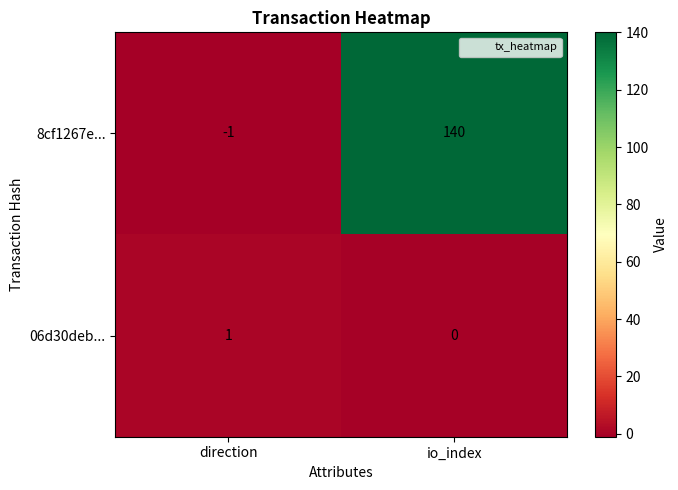

Which series has the largest total across all categories?

8cf1267e...